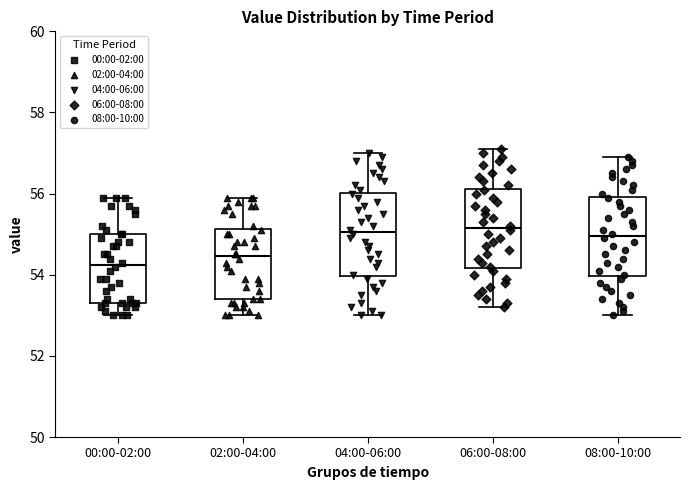

Where is the lower edge of the box for 06:00-08:00 on the y-axis? The values are not printed on the chart, so give them approximately, as read against the axis.

54.2